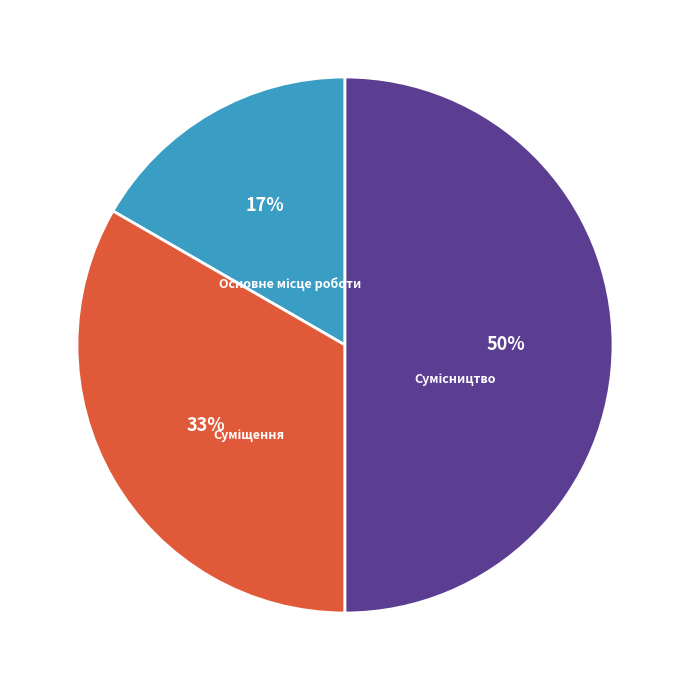

To the nearest percent, what is the difference between the largest and smallest slice percentages?

33%